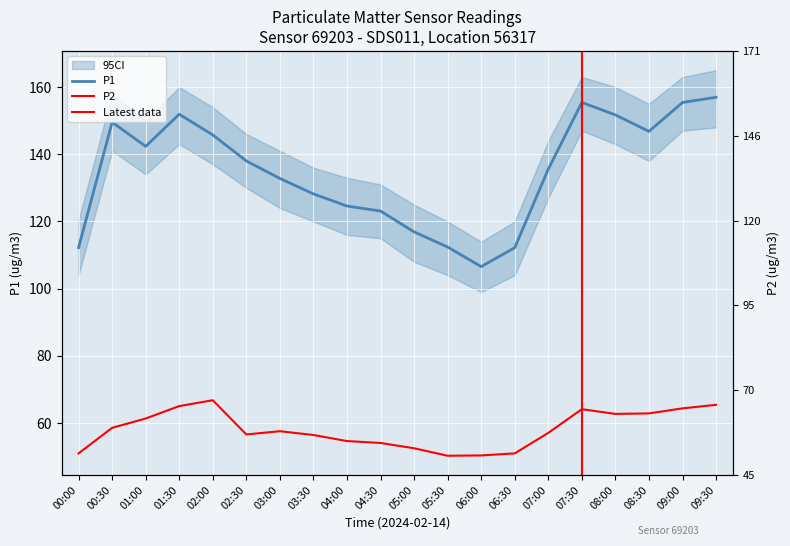

How many lines are shown in the chart?

2